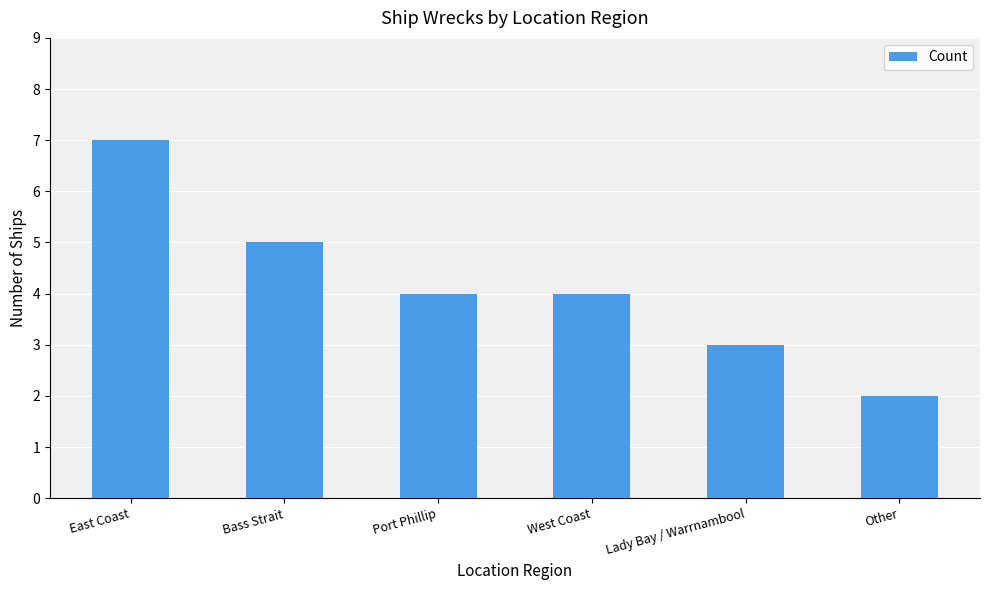

Reading left to right, transcribe all the data shown in this chart.

East Coast=7	Bass Strait=5	Port Phillip=4	West Coast=4	Lady Bay / Warrnambool=3	Other=2